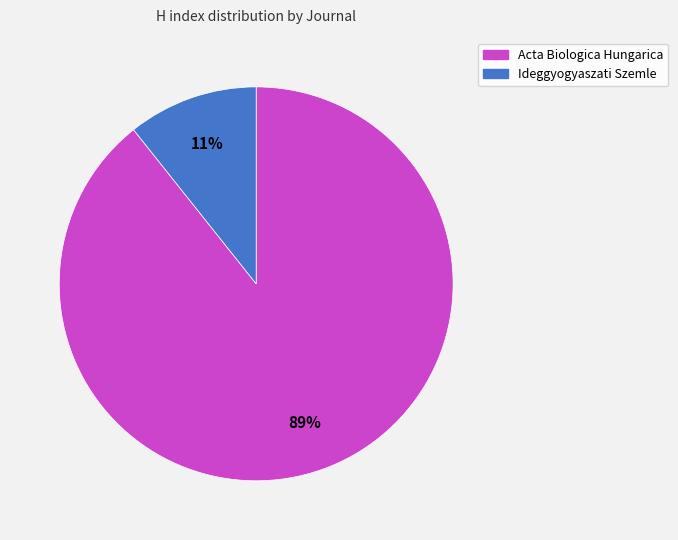

To the nearest percent, what percentage of the pie is Ideggyogyaszati Szemle?

11%